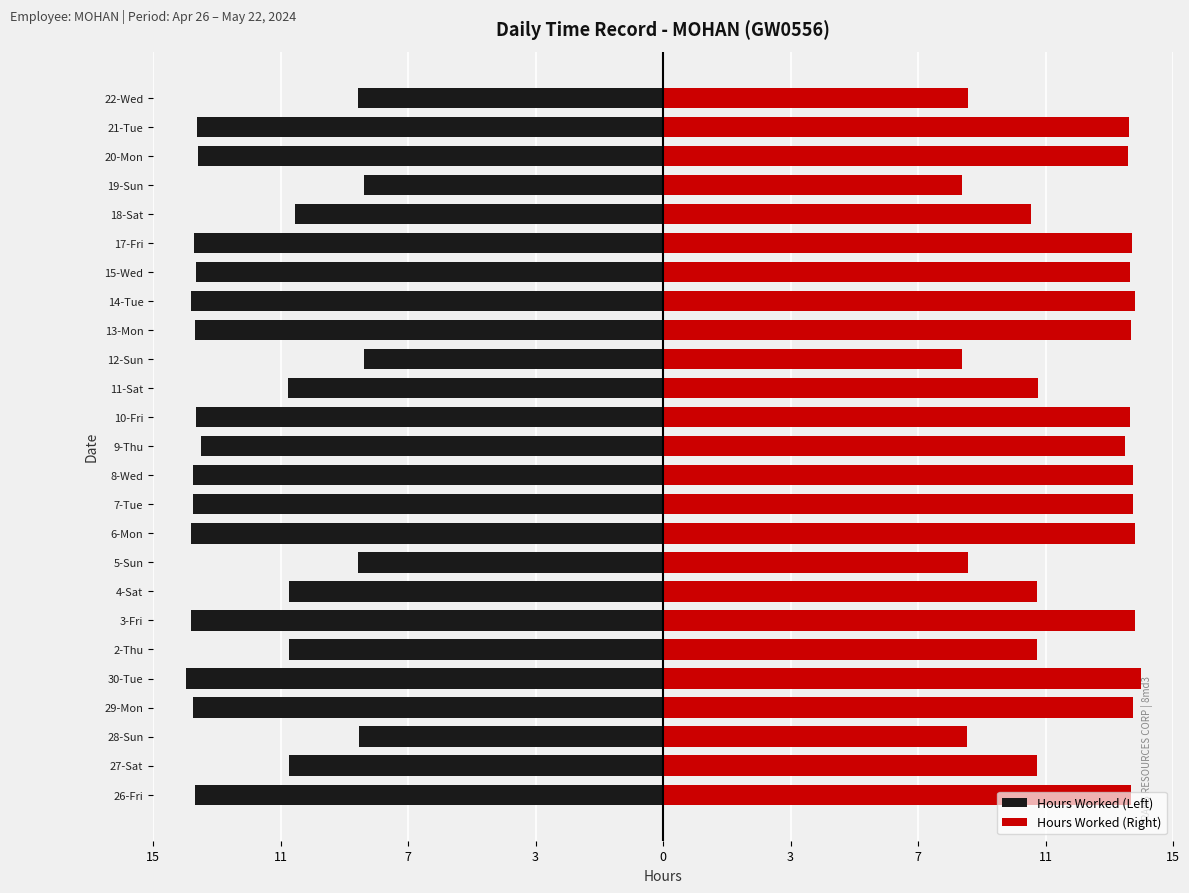

What is the difference between the highest and lowest values at 3?

28.9